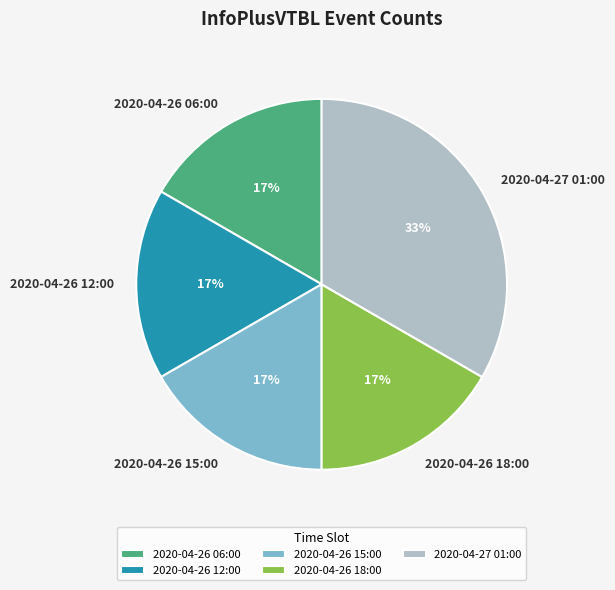

True or false: 2020-04-26 15:00 accounts for 17% of the total.

True